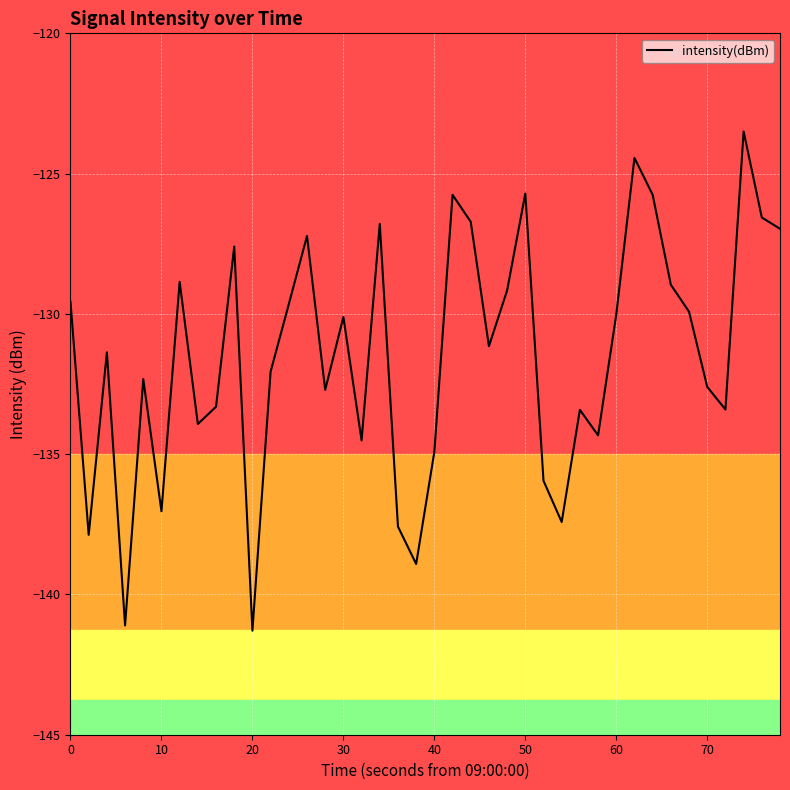

What is the smallest value displayed?

-141.3